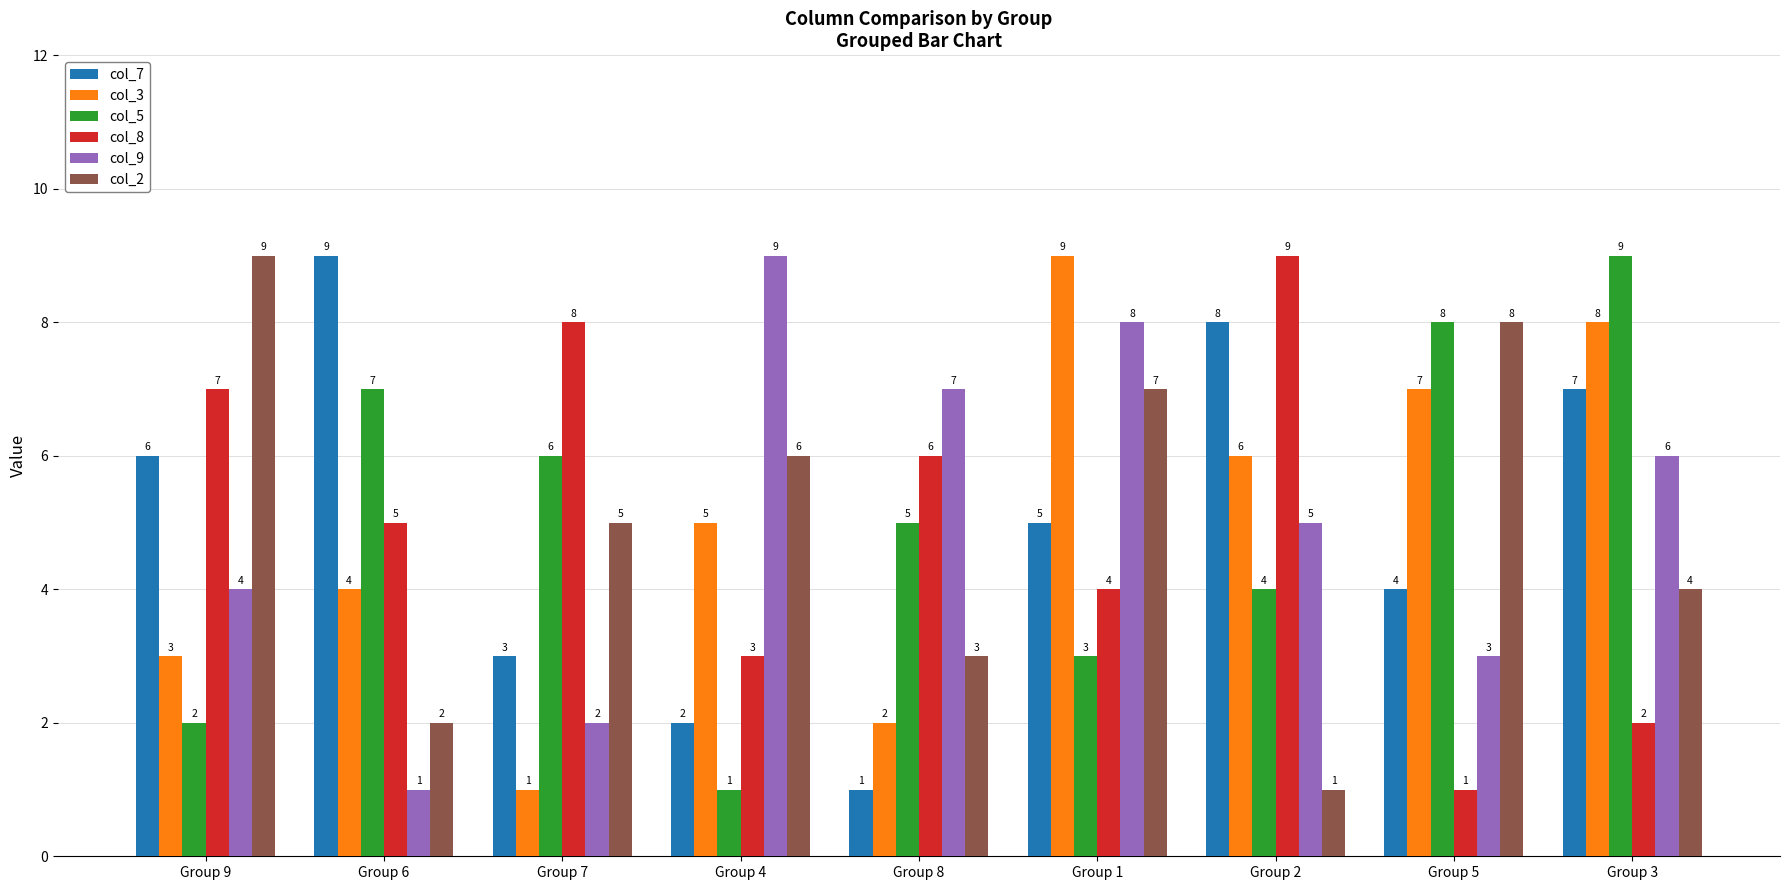

What is the maximum value for col_7?

9